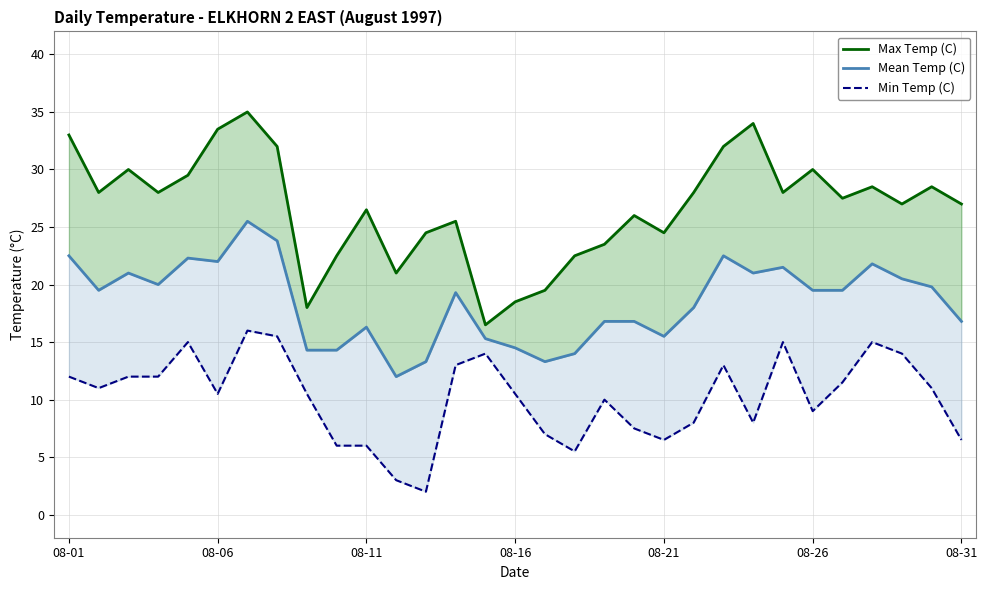

Reading left to right, what are all the values shown in this chart?

Max Temp (C): 33.0	28.0	30.0	28.0	29.5	33.5	35.0	32.0	18.0	22.5	26.5	21.0	24.5	25.5	16.5	18.5	19.5	22.5	23.5	26.0	24.5	28.0	32.0	34.0	28.0	30.0	27.5	28.5	27.0	28.5	27.0
Mean Temp (C): 22.5	19.5	21.0	20.0	22.3	22.0	25.5	23.8	14.3	14.3	16.3	12.0	13.3	19.3	15.3	14.5	13.3	14.0	16.8	16.8	15.5	18.0	22.5	21.0	21.5	19.5	19.5	21.8	20.5	19.8	16.8
Min Temp (C): 12.0	11.0	12.0	12.0	15.0	10.5	16.0	15.5	10.5	6.0	6.0	3.0	2.0	13.0	14.0	10.5	7.0	5.5	10.0	7.5	6.5	8.0	13.0	8.0	15.0	9.0	11.5	15.0	14.0	11.0	6.5